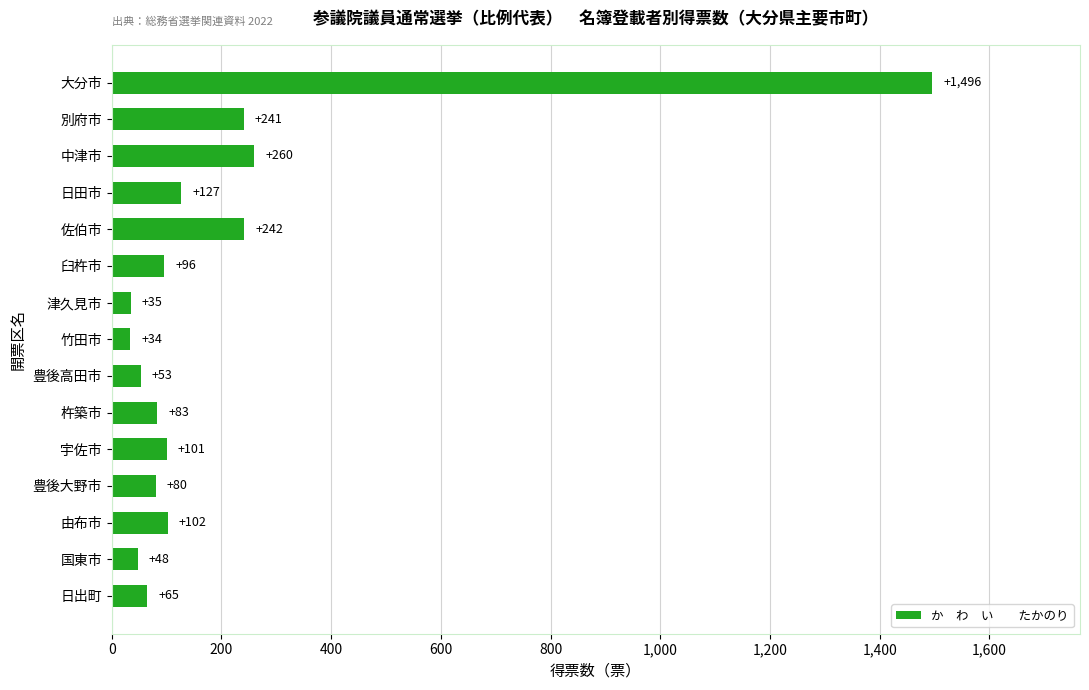

What is the difference between the second highest and second lowest values?

225.0